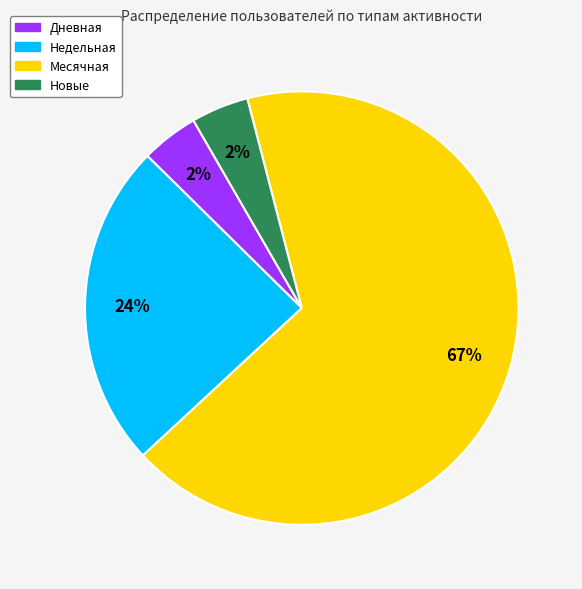

What is the largest slice in the pie chart?

Месячная